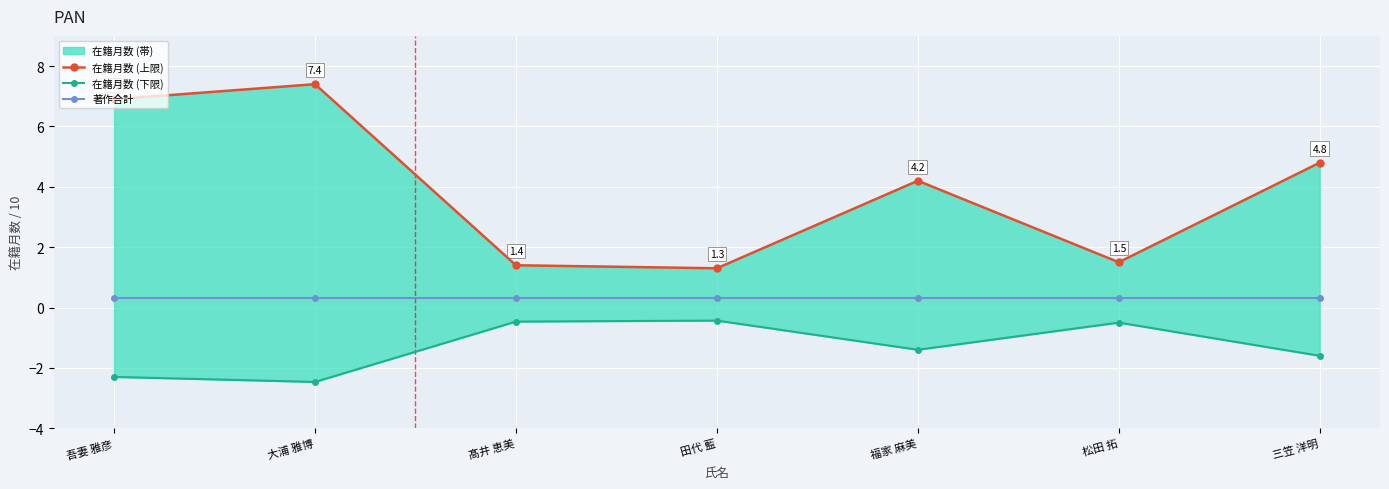

True or false: 在籍月数 (上限) and 在籍月数 (下限) intersect in this chart.

False